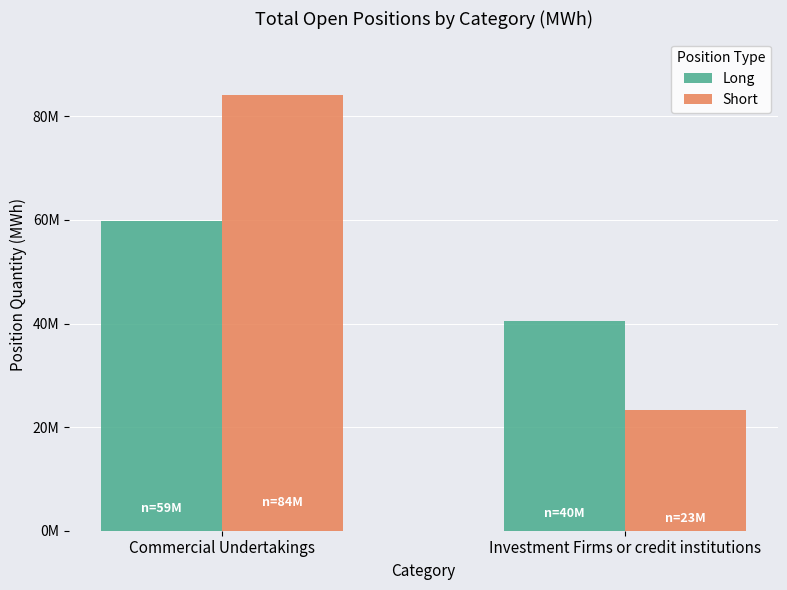

Are the bars grouped side by side (vs. stacked)?

Yes